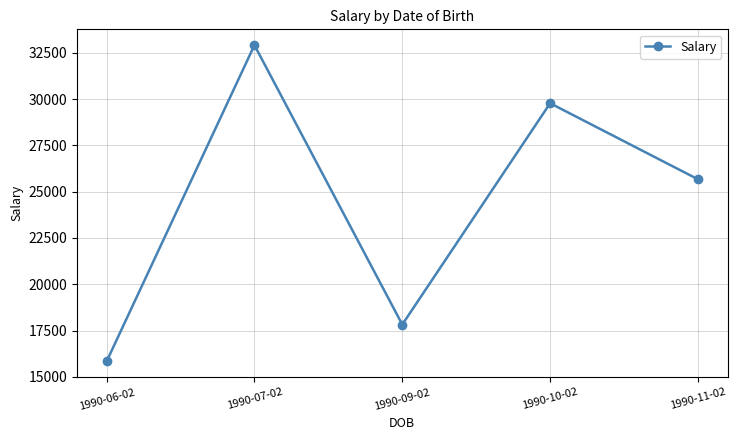

What is the average value?

24402